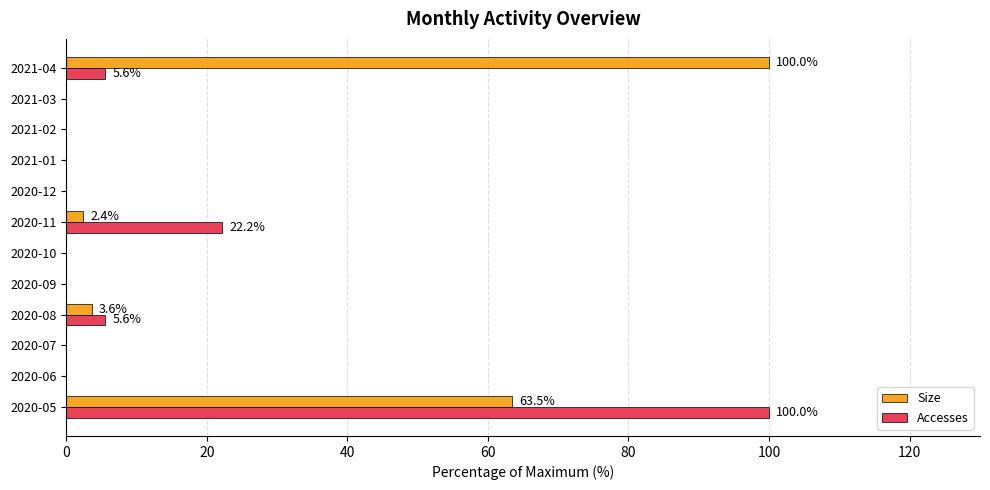

What is the total value across all series at 2021-04?

105.6